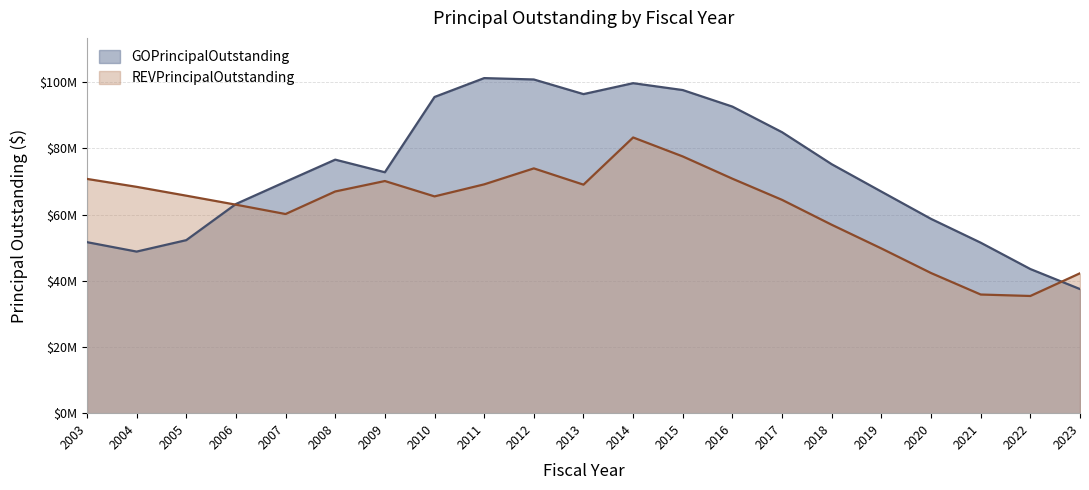

How many lines are shown in the chart?

2